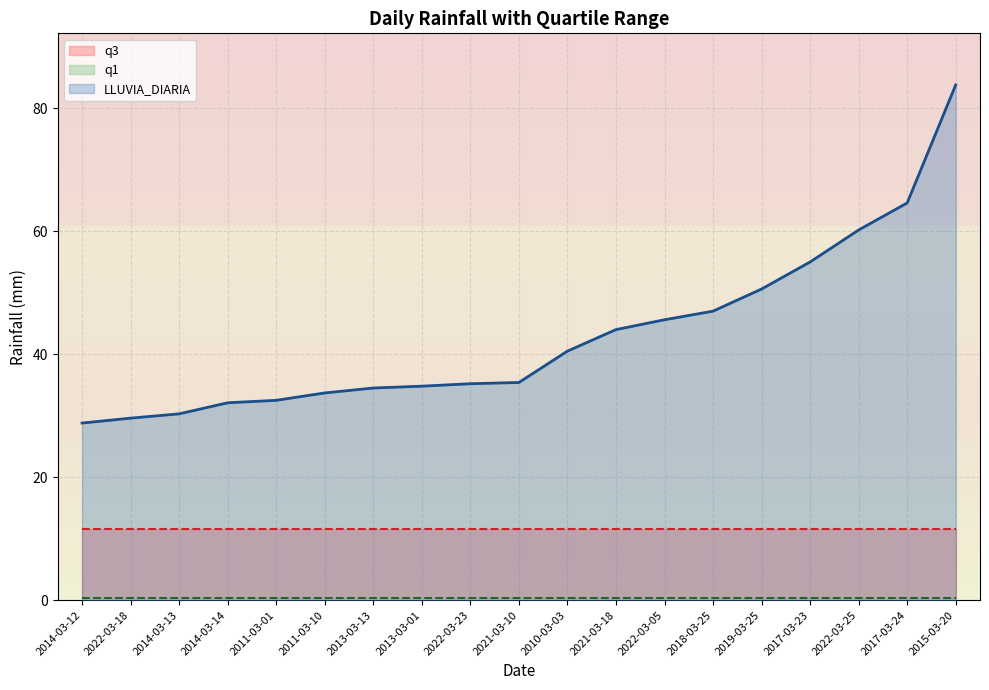

What are all the series names shown in the legend?

LLUVIA_DIARIA, q1, q3